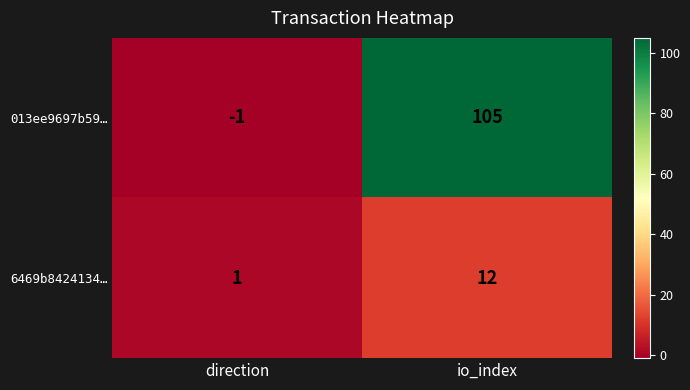

At which category is the sum across all series the highest?

io_index